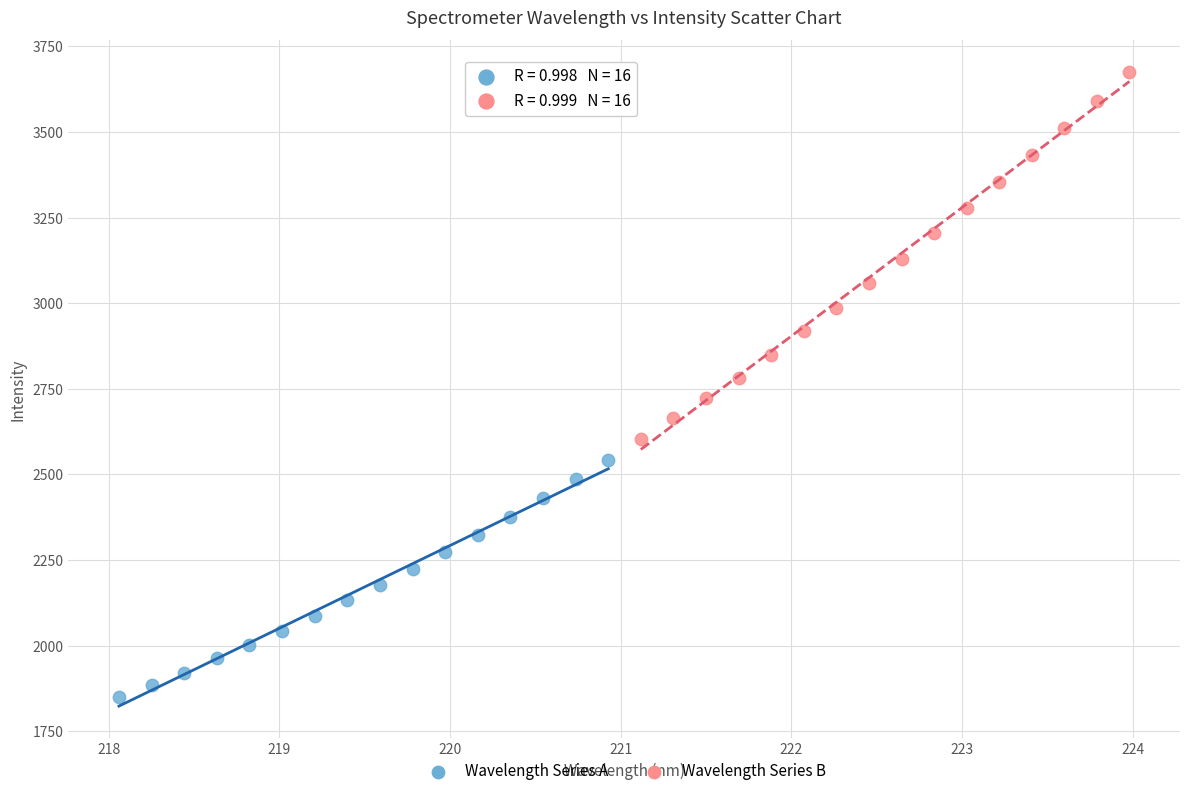

Which series has the largest Y range (max minus min)?

Wavelength Series B